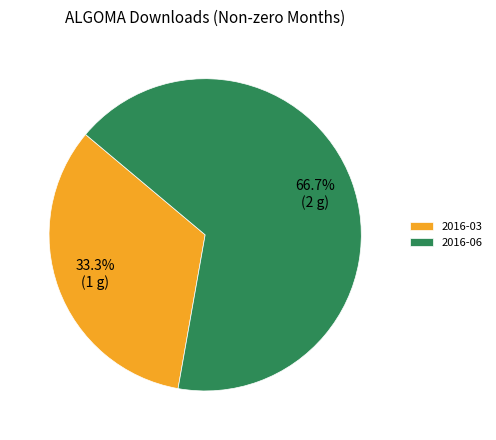

What percentage is the 2016-03 slice, to the nearest percent?

33%